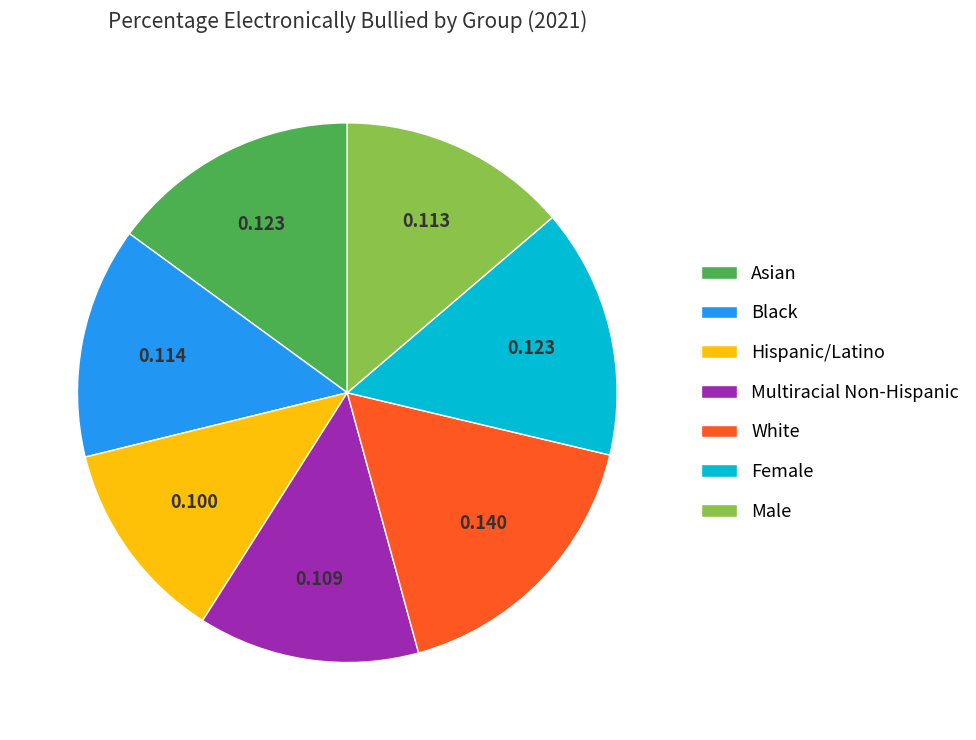

Is the sum of White and Hispanic/Latino greater than half?

No